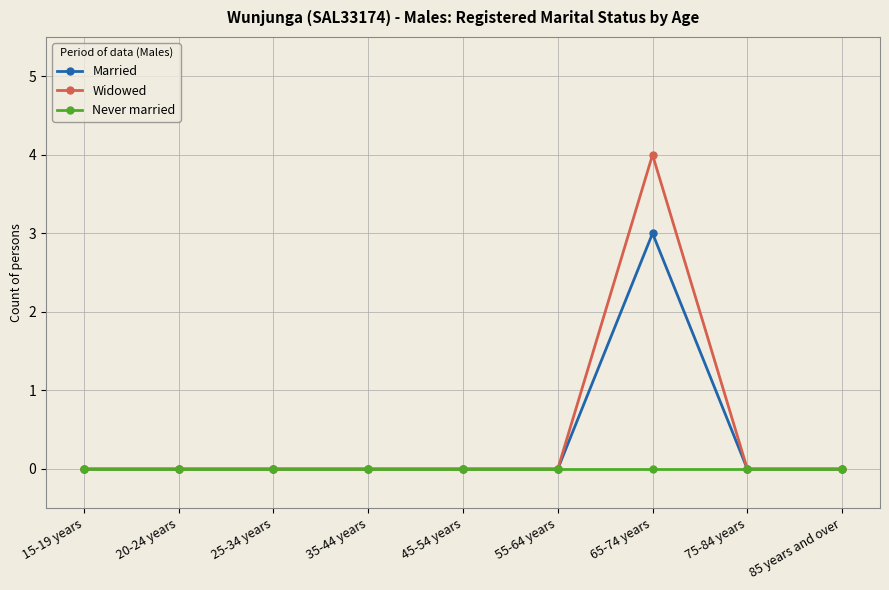

What is the maximum value for Married?

3